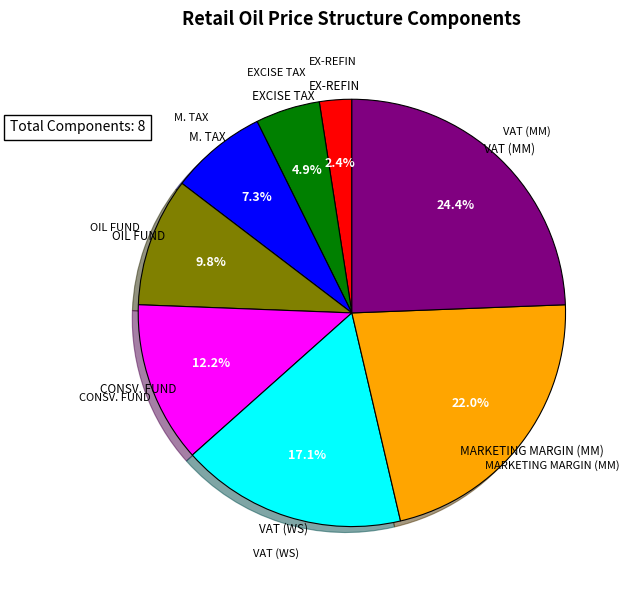

Does any single category account for the majority?

No